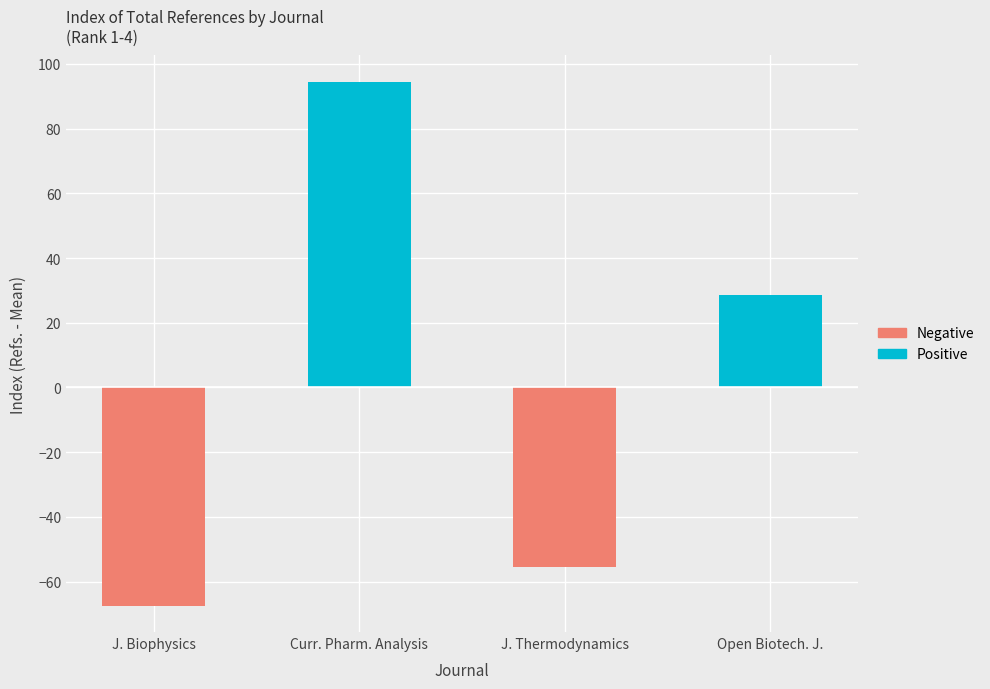

How many data points in Positive are above 28?

2